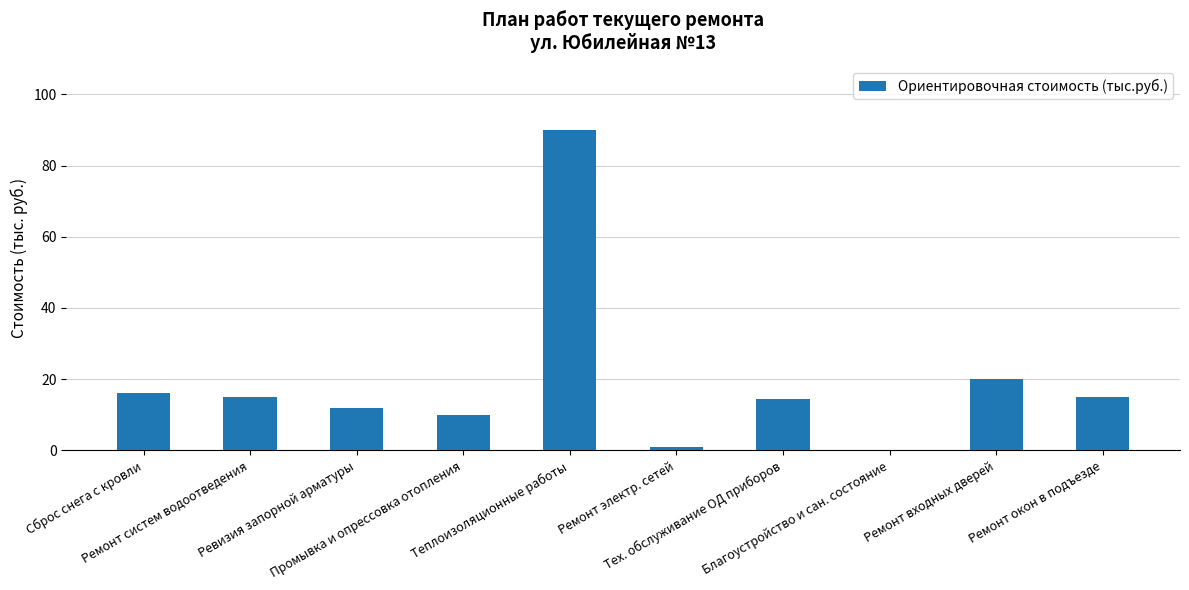

Reading left to right, extract all data points from this chart.

16.0	15.0	12.0	10.0	90.0	1.0	14.4	0.0	20.0	15.0